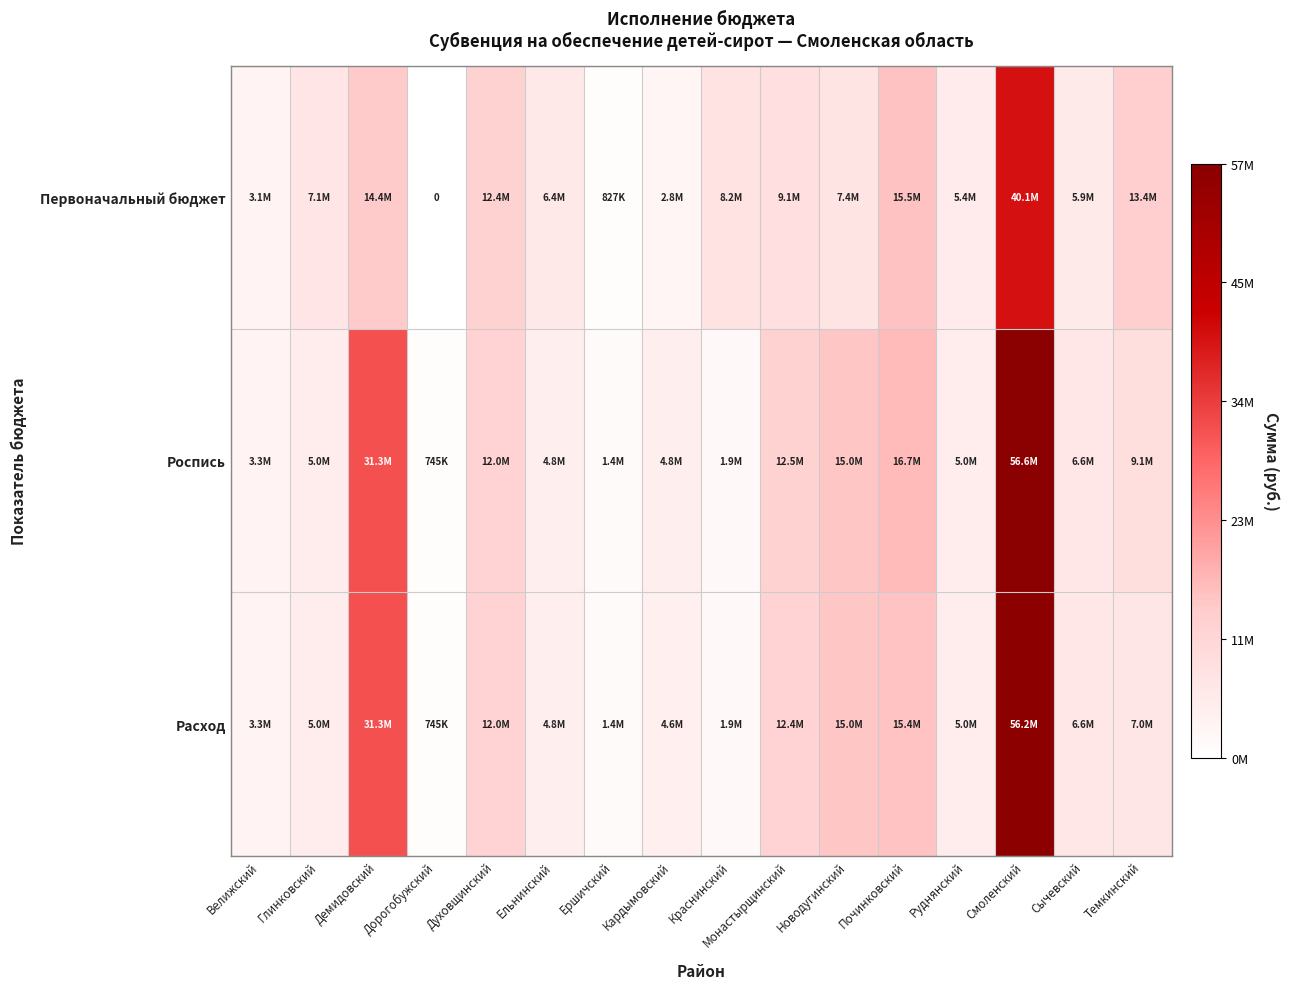

At which label is Расход closest to 28467784?

Демидовский